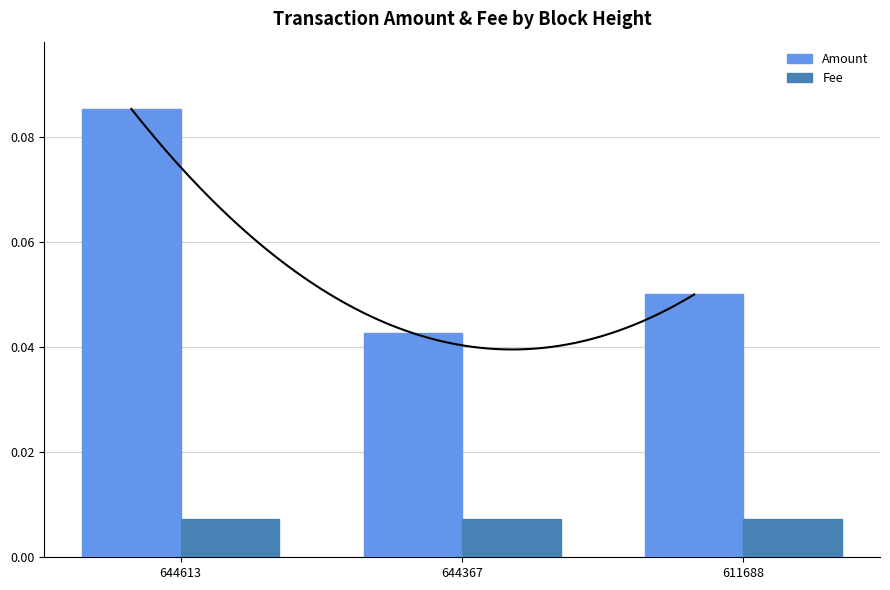

Which series has the widest spread of values?

Amount